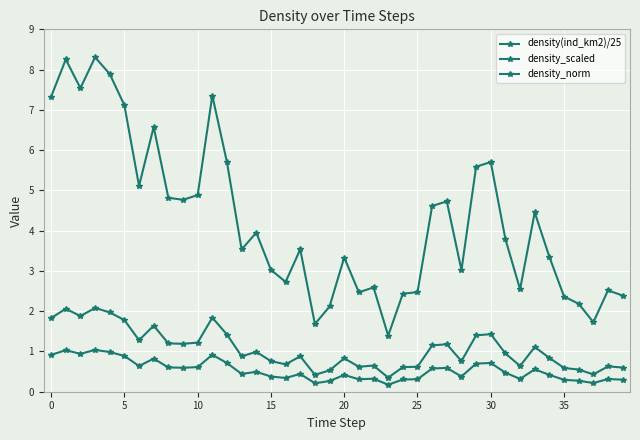

How many categories are shown in the chart?

40